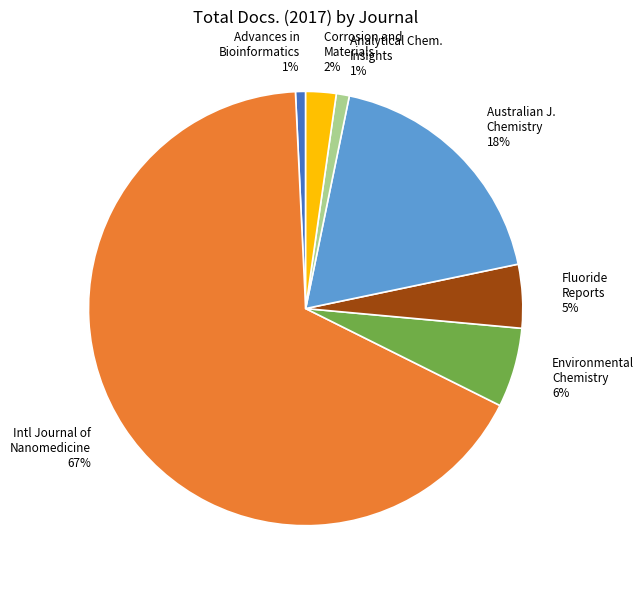

The Fluoride Reports 5% slice represents 13% of the pie. True or false?

False